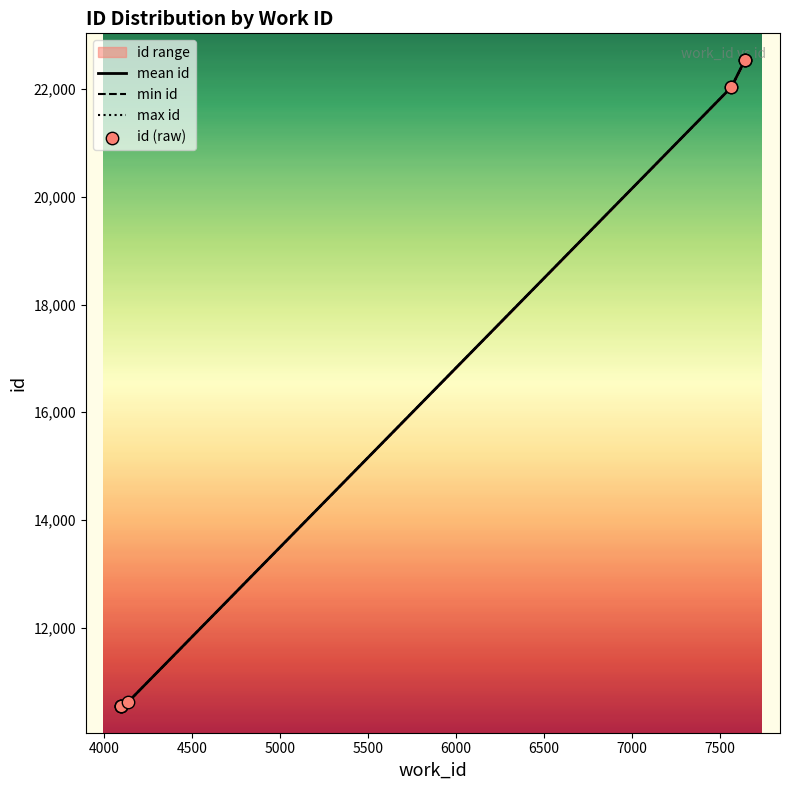

What is the change in value from 4096 to 7565?

+11492